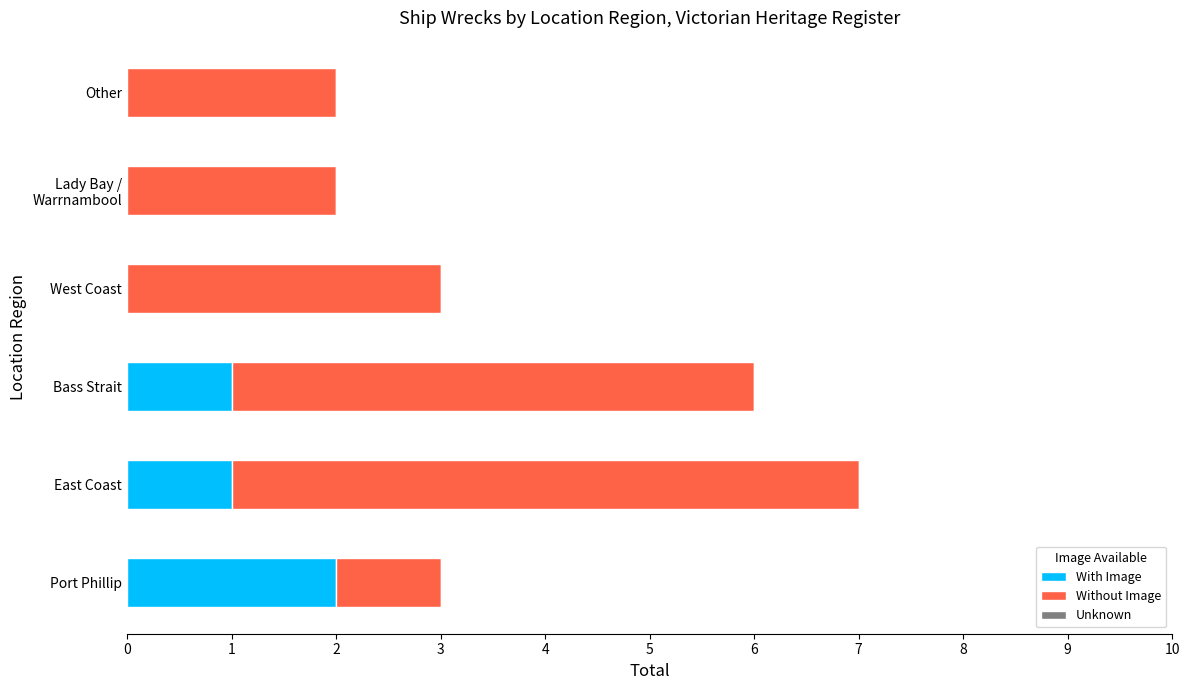

The value of With Image at West Coast is 0. True or false?

True